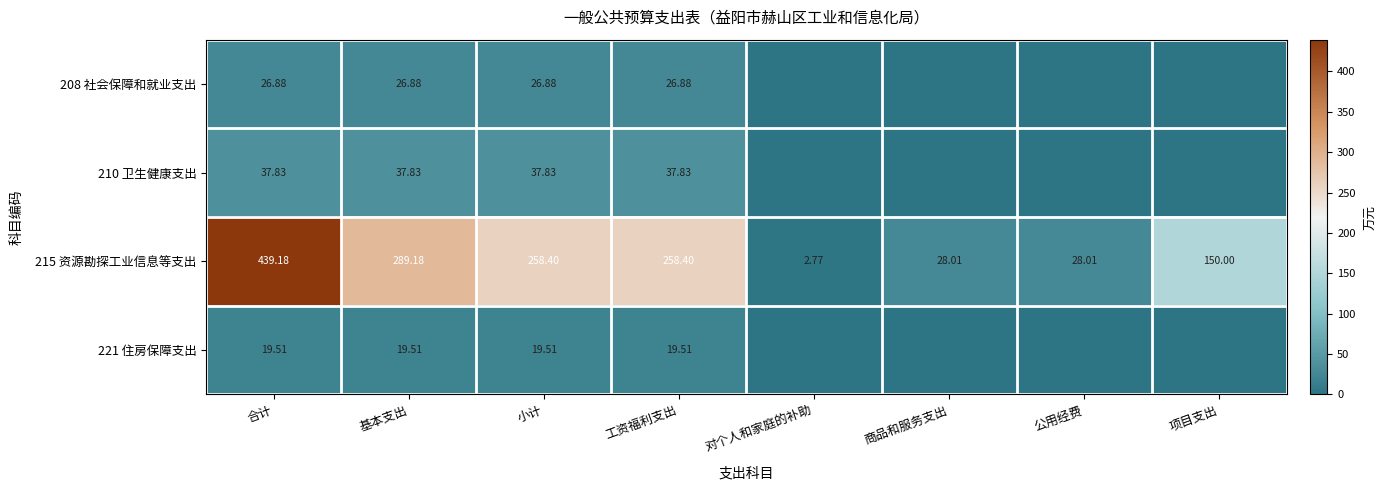

What is the sum of the 215 资源勘探工业信息等支出 values at 商品和服务支出 and 小计?

286.4